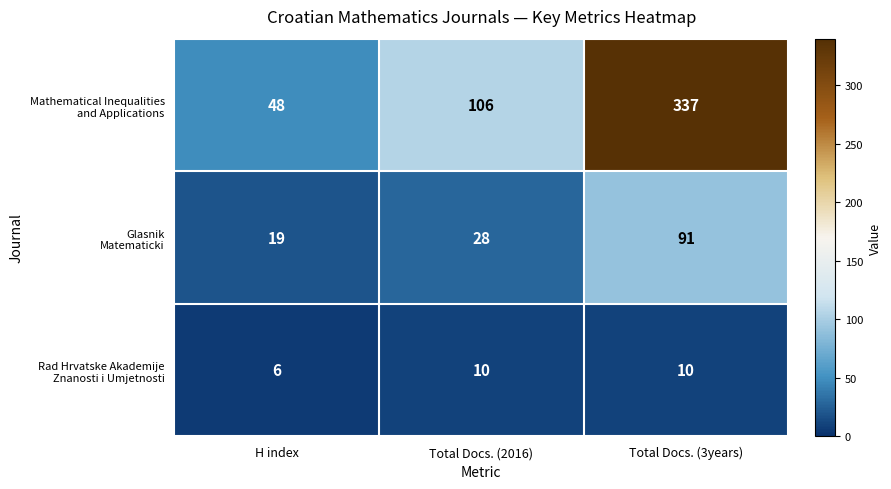

Which category has the highest value across all series?

Total Docs. (3years)